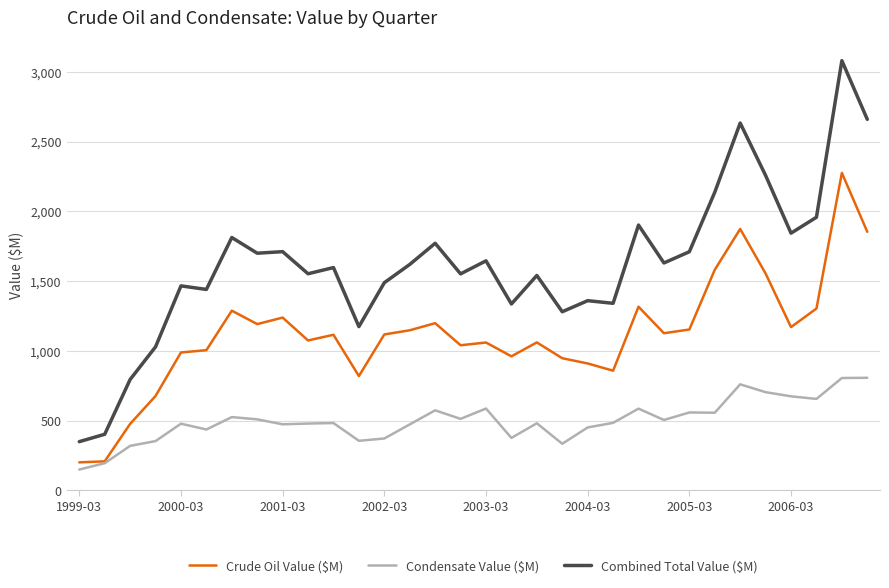

How many lines are shown in the chart?

3